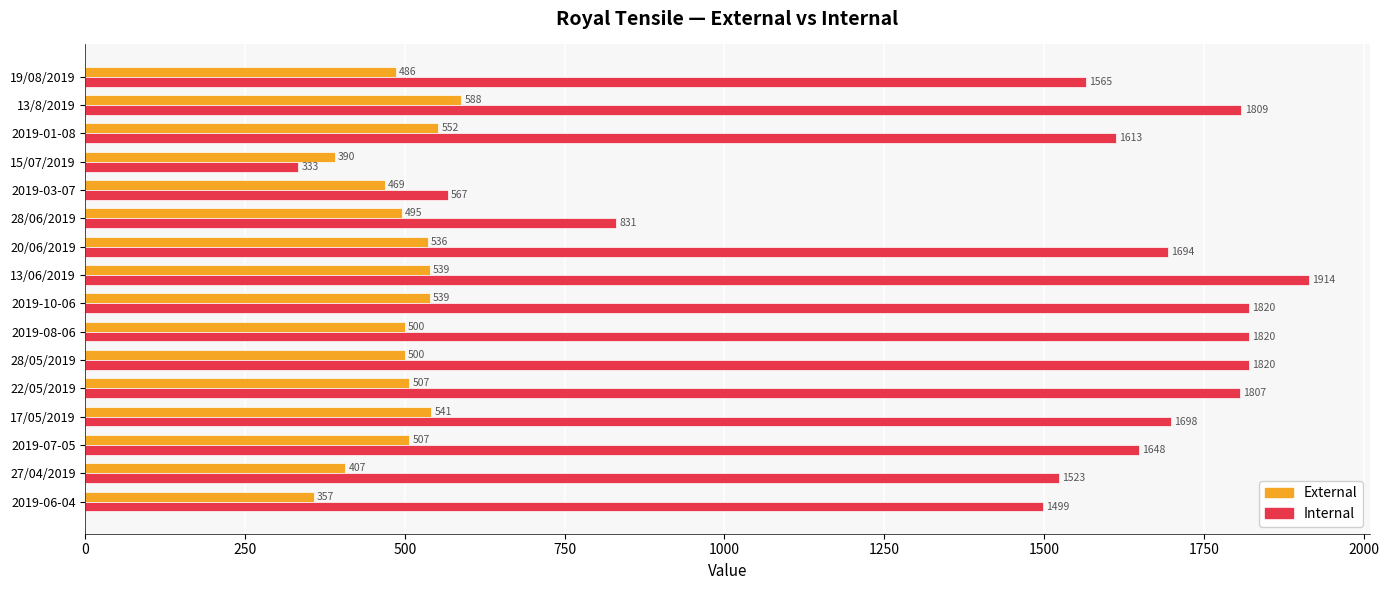

Which series has the largest range (max minus min)?

Internal